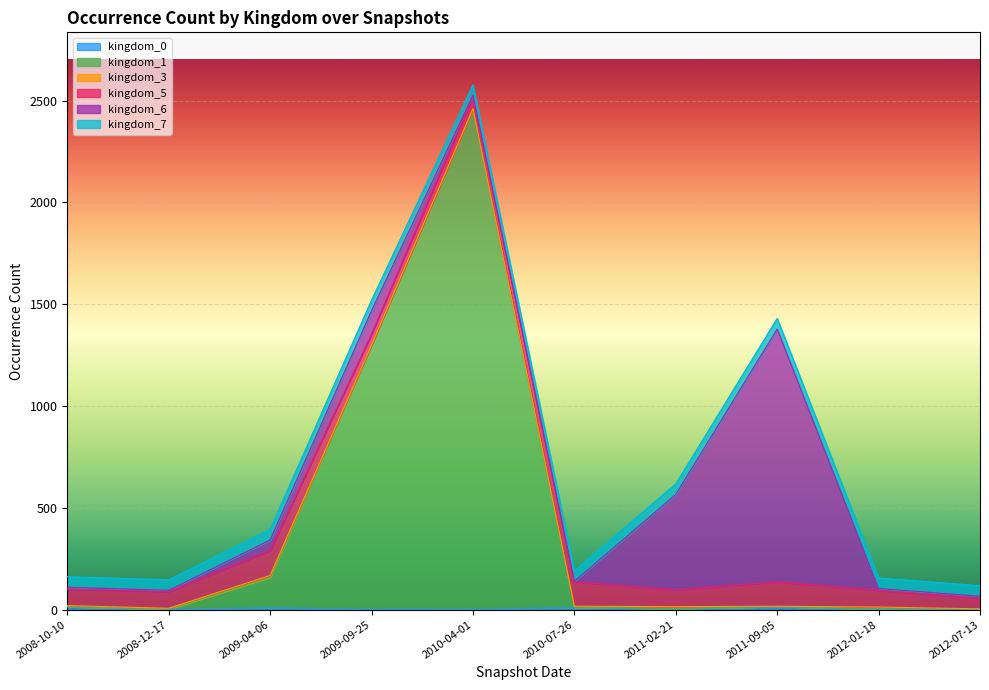

Which series has the largest range (max minus min)?

kingdom_1